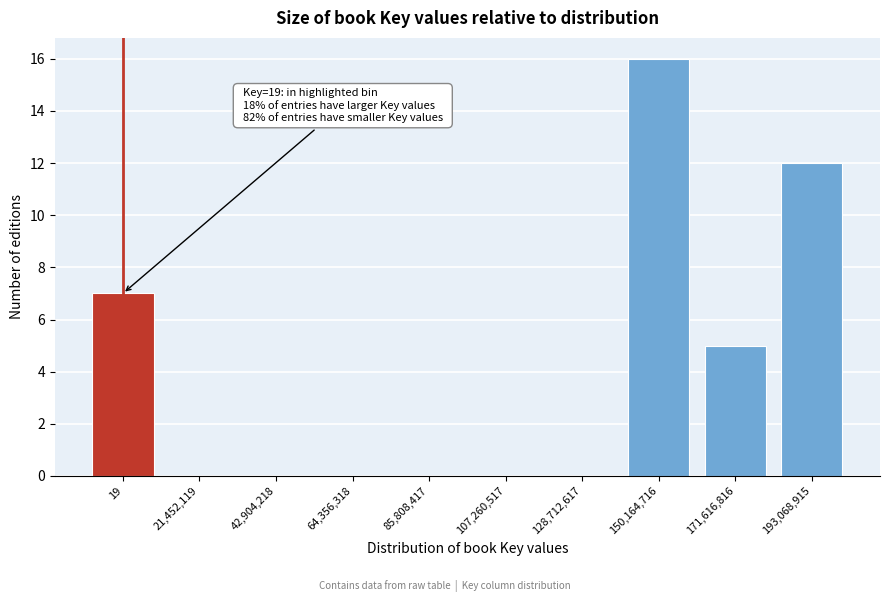

Reading right to left, extract all data points from this chart.

193,068,915=12	171,616,816=5	150,164,716=16	128,712,617=0	107,260,517=0	85,808,417=0	64,356,318=0	42,904,218=0	21,452,119=0	19=7